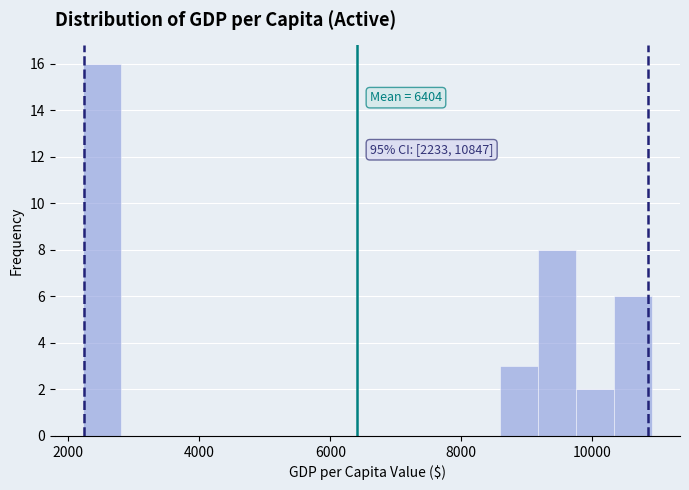

Read against the x-axis, roughly where is the centre of the tallest bar?

2600